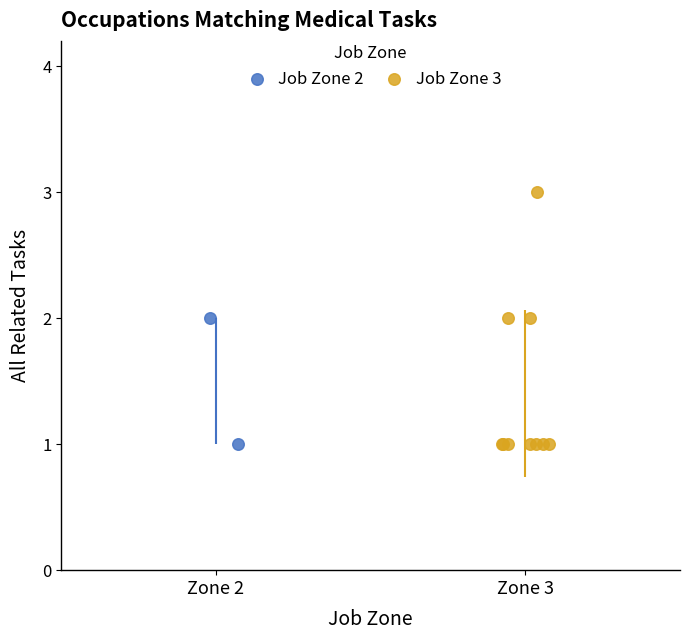

What are all the series names shown in the legend?

Job Zone 2, Job Zone 3